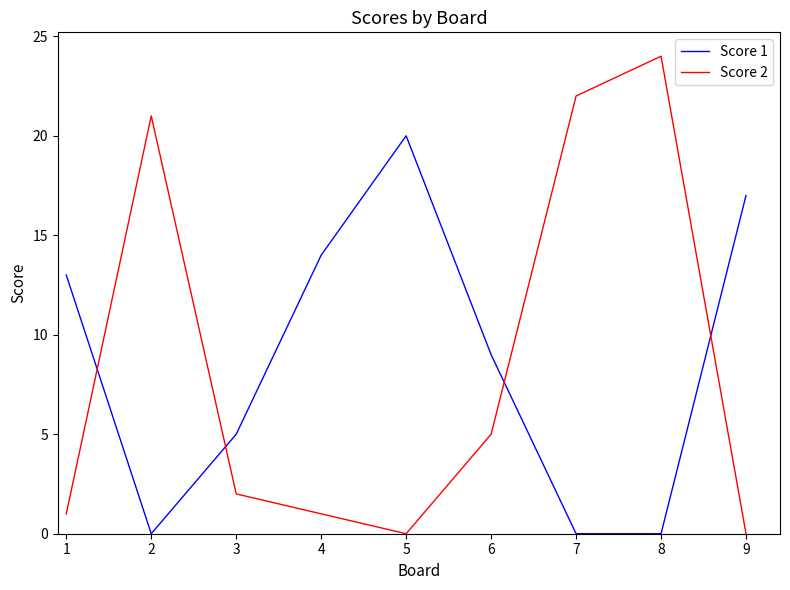

At which category does the chart reach its peak across all series?

8